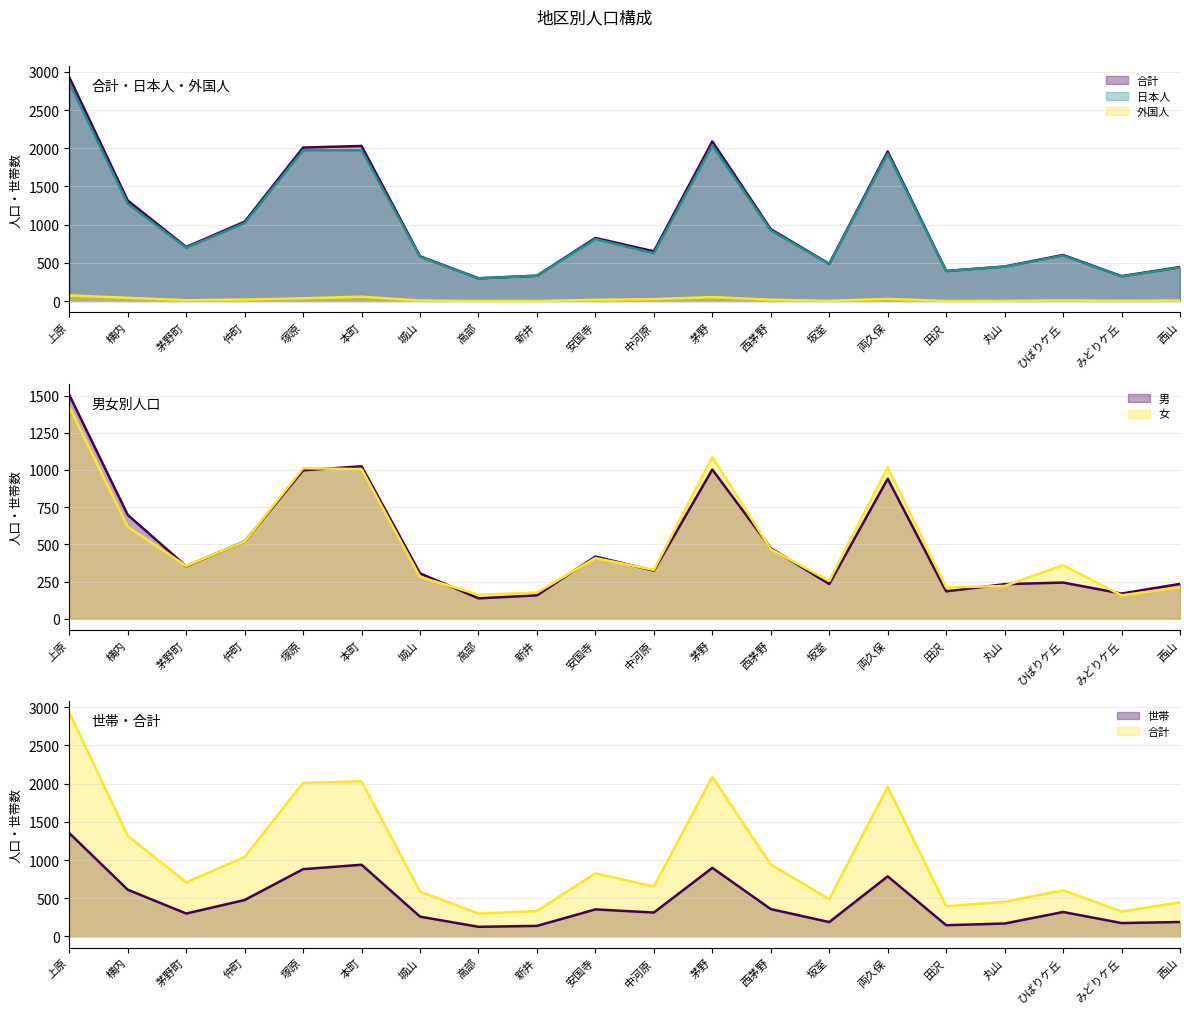

What is the label of the 2nd point from the right?

みどりケ丘